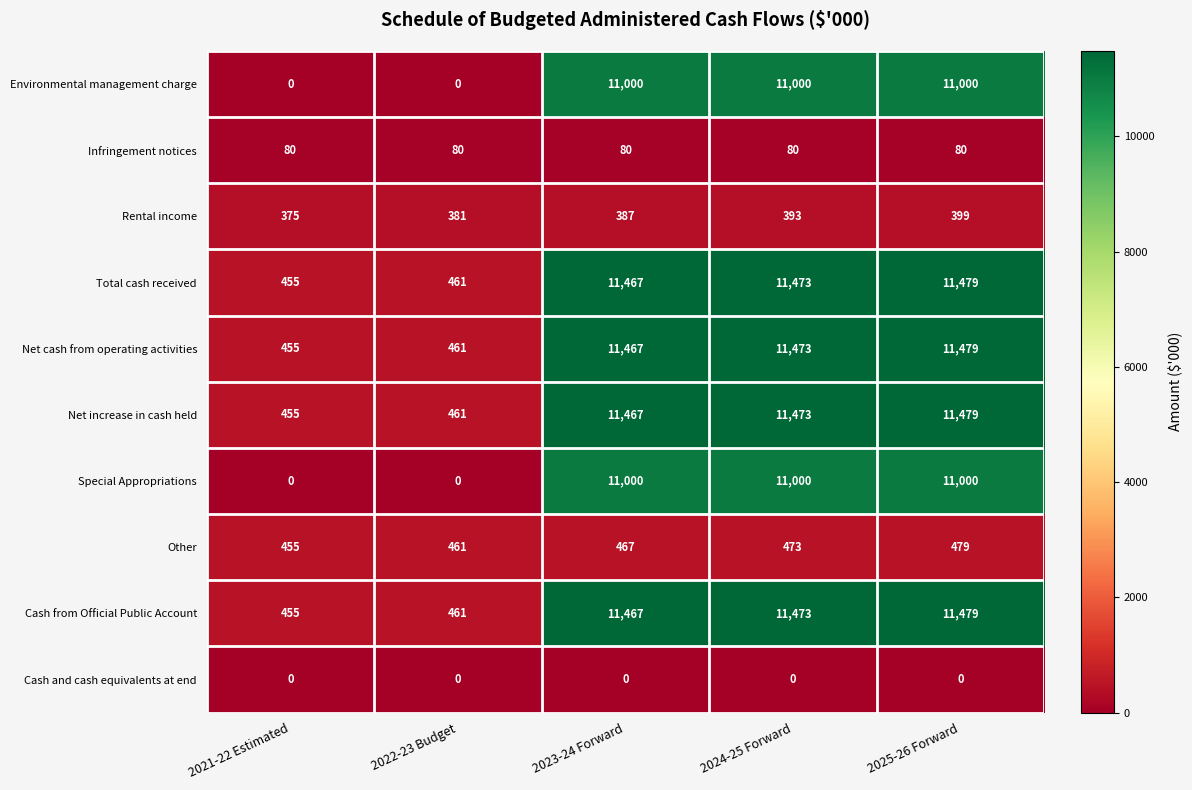

True or false: Net increase in cash held has a value of 15089 at 2025-26 Forward.

False